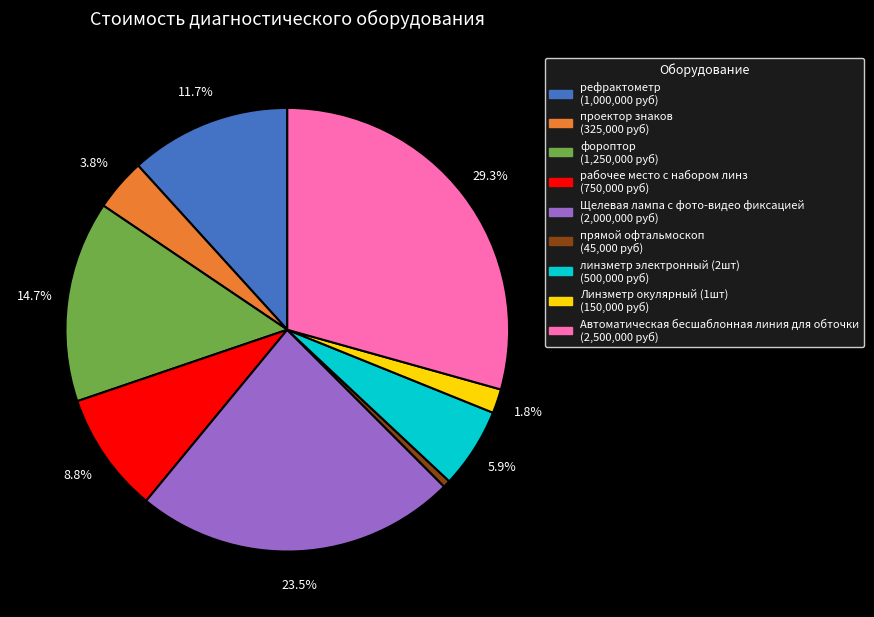

Between прямой офтальмоскоп and Линзметр окулярный (1шт), which is larger?

Линзметр окулярный (1шт)